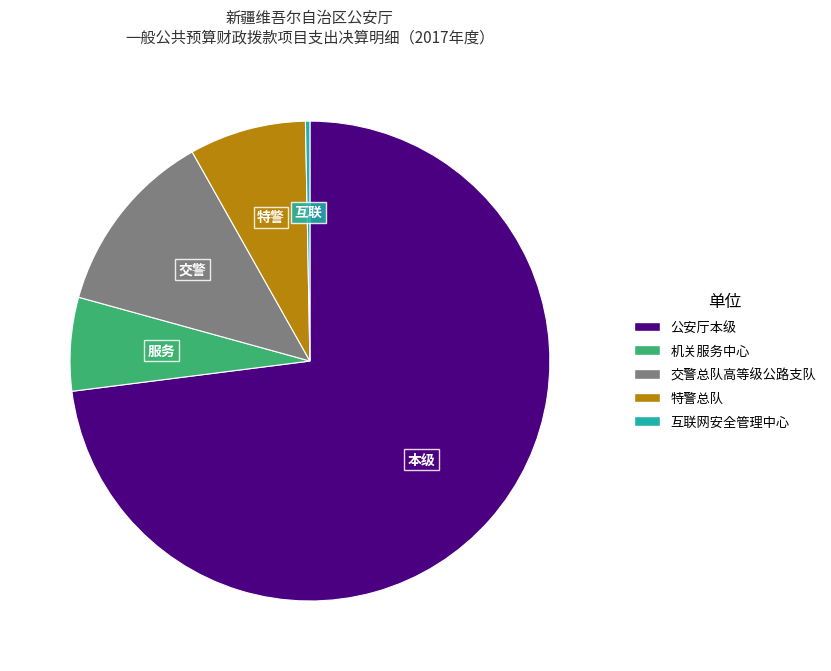

Which category has the smallest portion of the pie?

互联